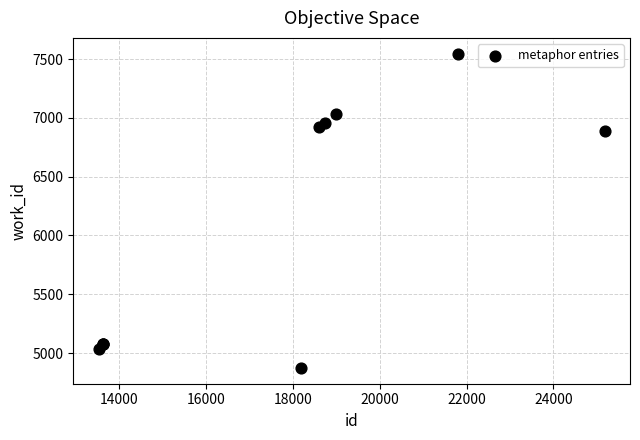

What Y value in the scatter plot is closest to 6210?

6893